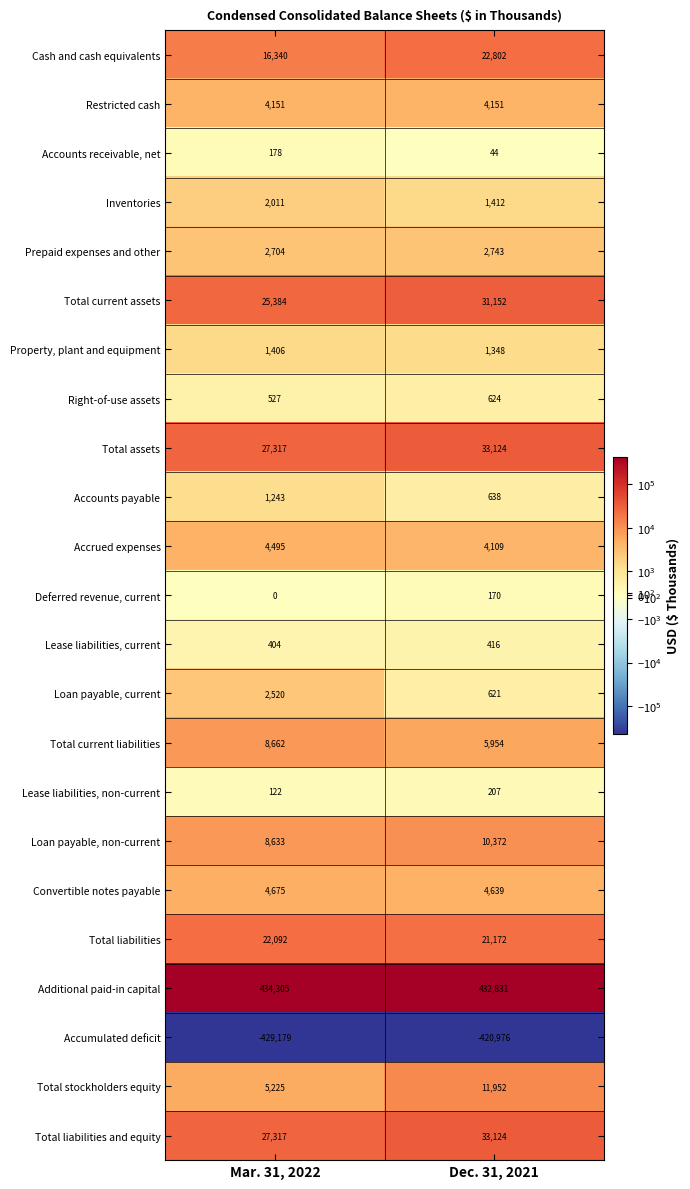

What value does the Deferred revenue, current series have at Dec. 31, 2021, to the nearest 10?

170